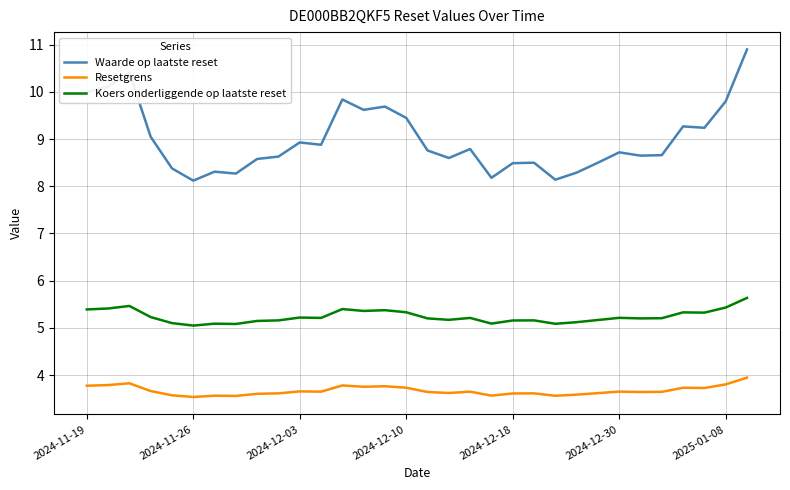

Which series has the widest spread of values?

Waarde op laatste reset